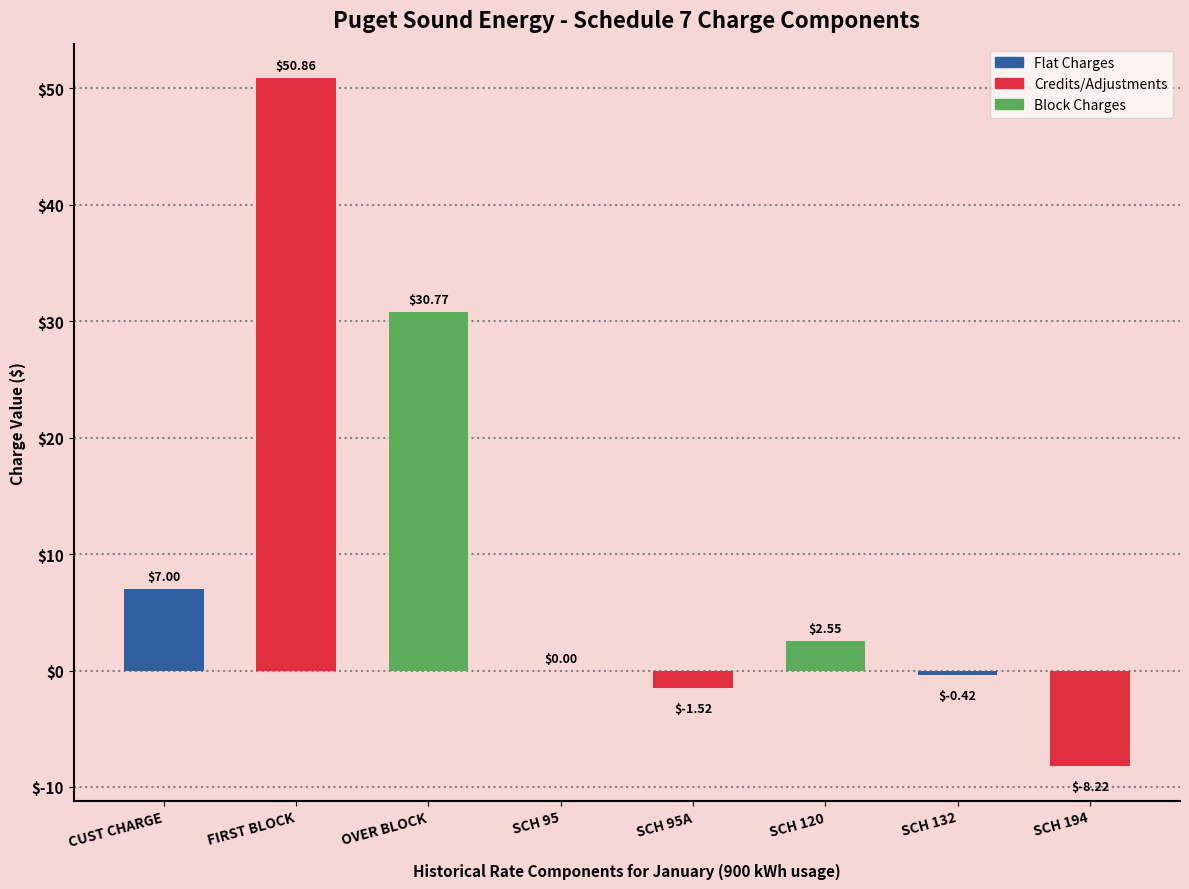

Between SCH 194 and SCH 132, which is larger?

SCH 132